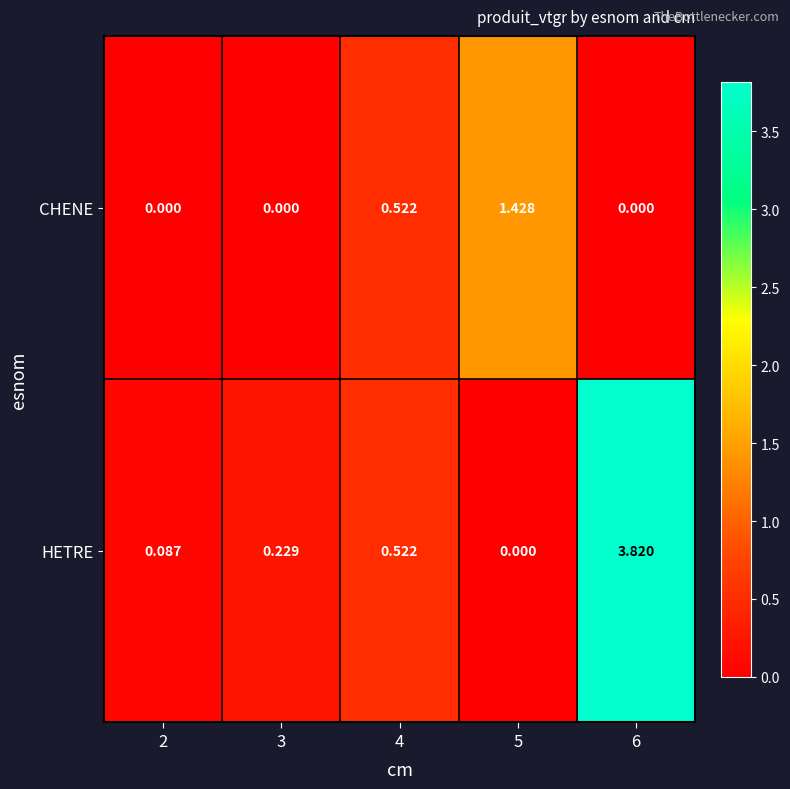

What is the spread (max minus min) of values at 6?

3.8